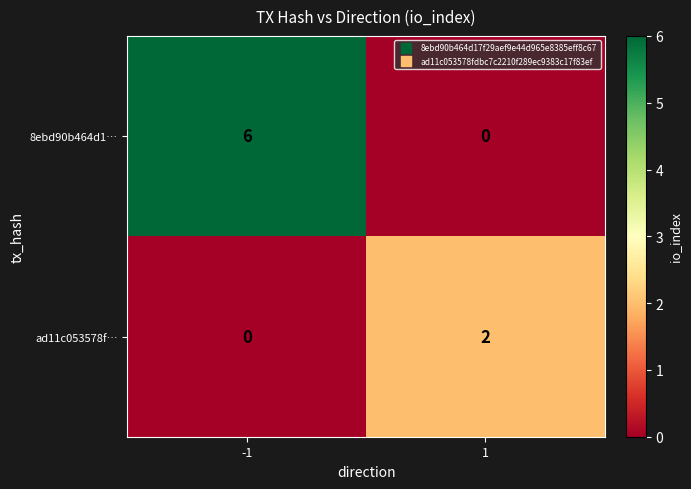

At which category is the sum across all series the highest?

-1